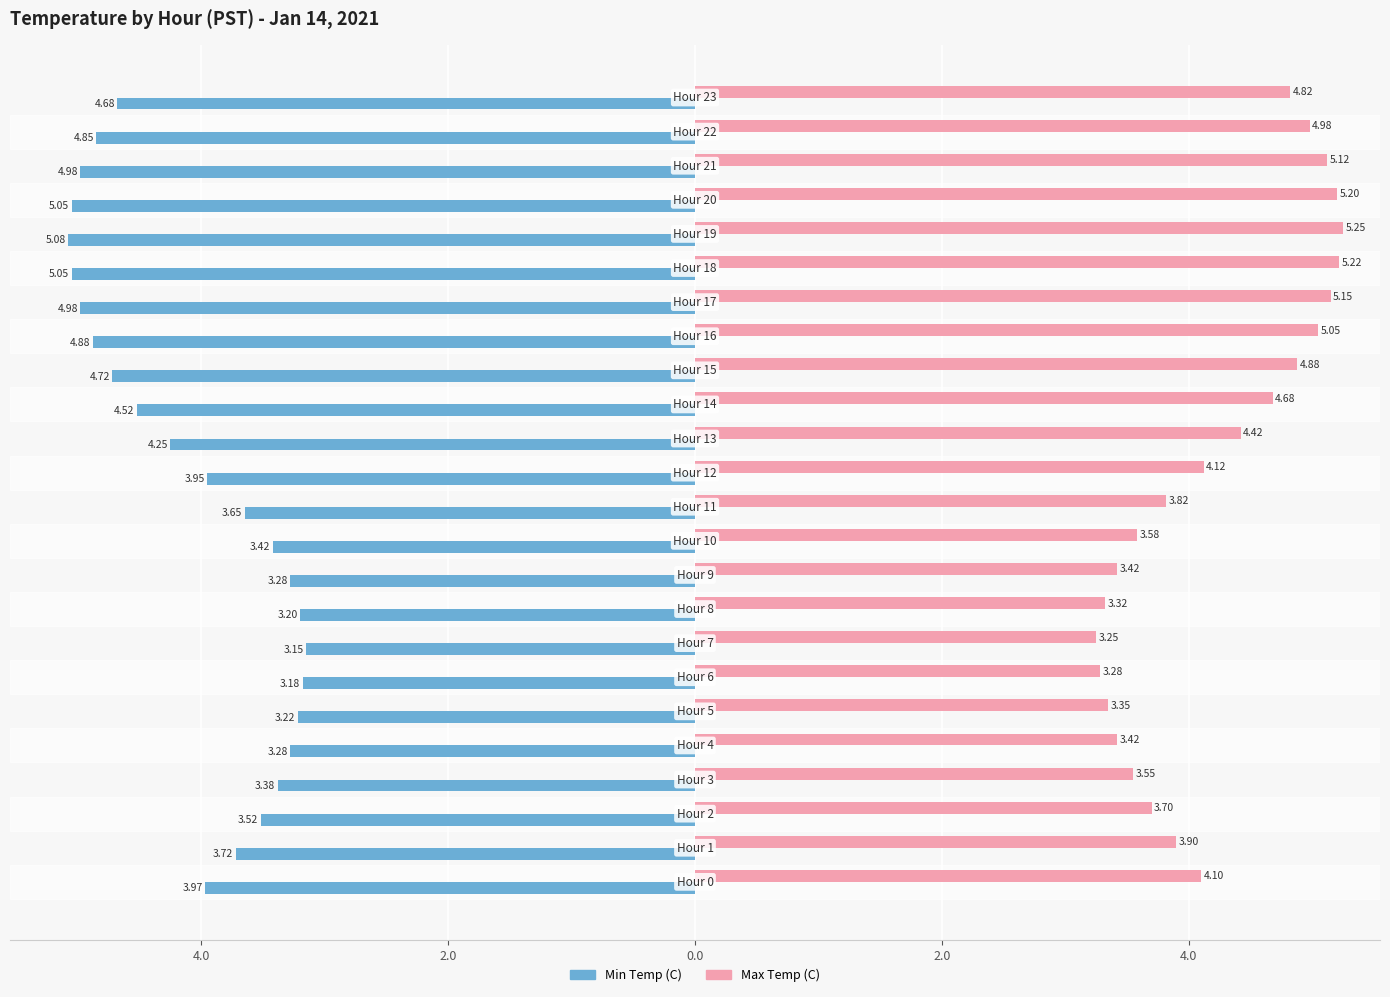

Which series has the widest spread of values?

Max Temp (C)